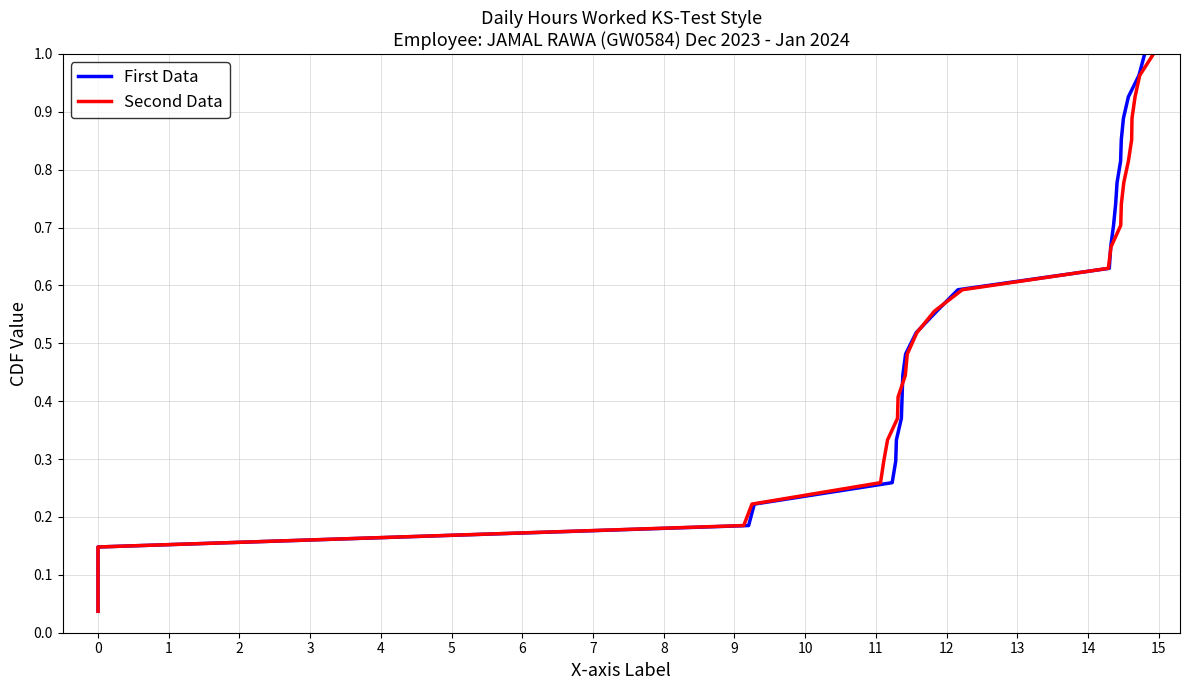

What is the maximum value for Second Data?

1.0